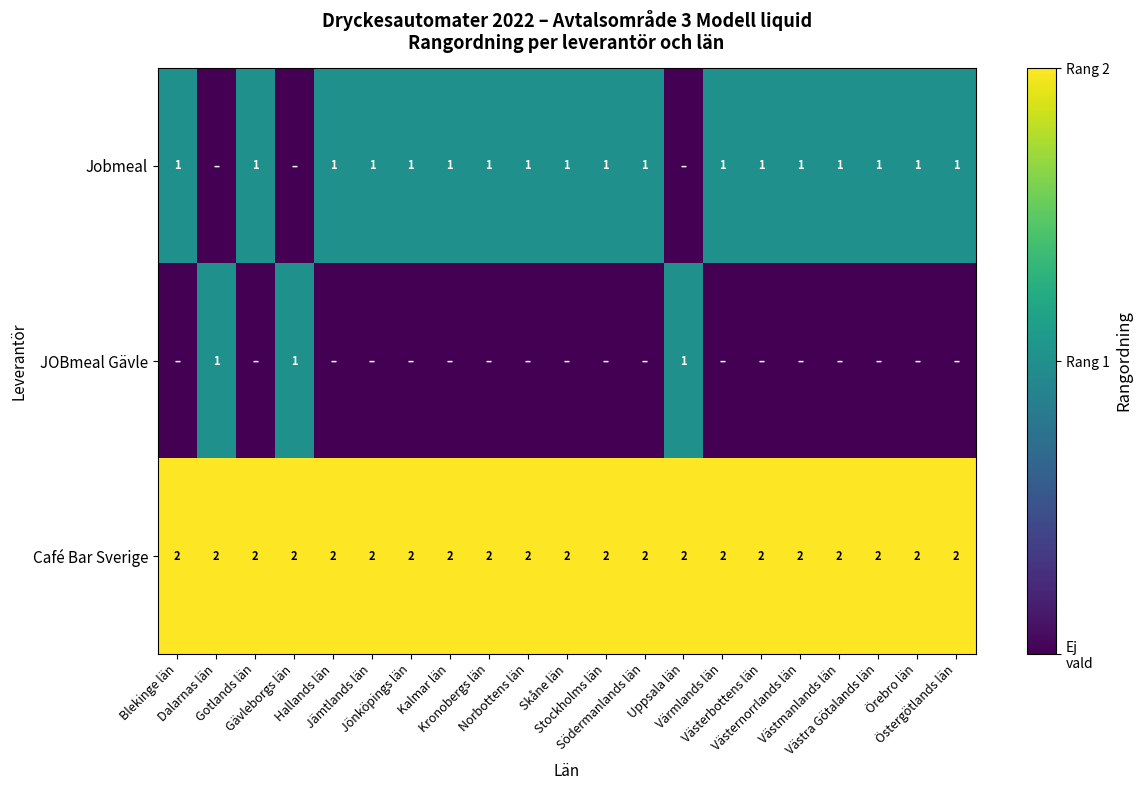

At which category is the sum across all series the highest?

Blekinge län